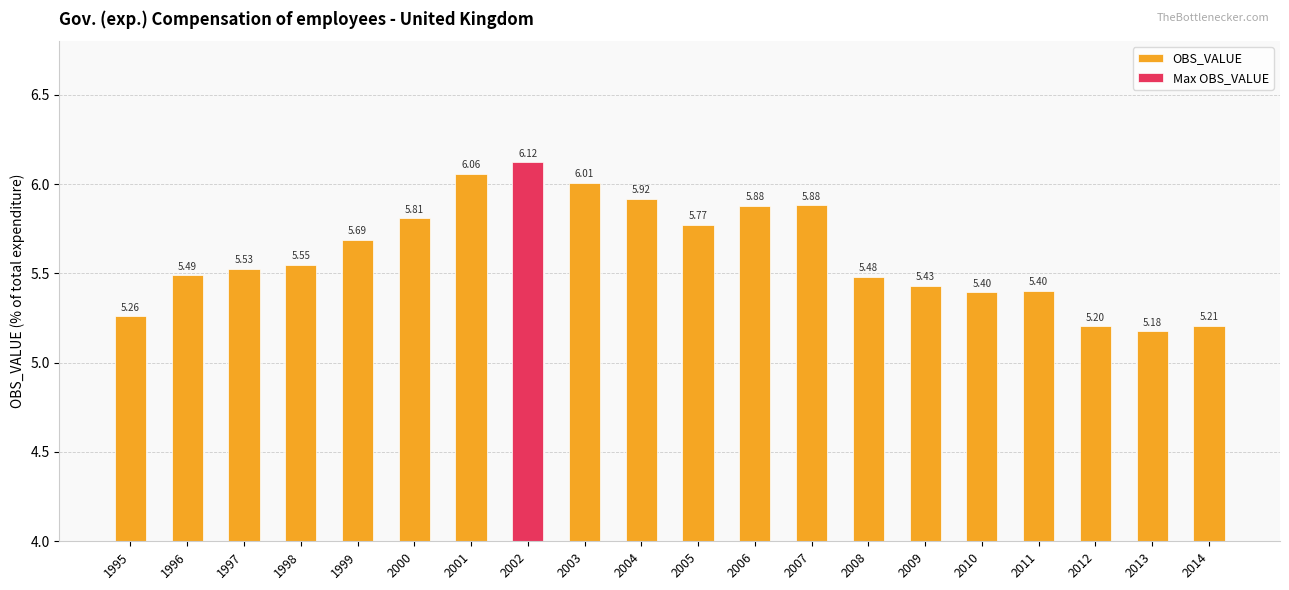

Reading left to right, extract all data points from this chart.

1995=5.3	1996=5.5	1997=5.5	1998=5.5	1999=5.7	2000=5.8	2001=6.1	2002=6.1	2003=6.0	2004=5.9	2005=5.8	2006=5.9	2007=5.9	2008=5.5	2009=5.4	2010=5.4	2011=5.4	2012=5.2	2013=5.2	2014=5.2